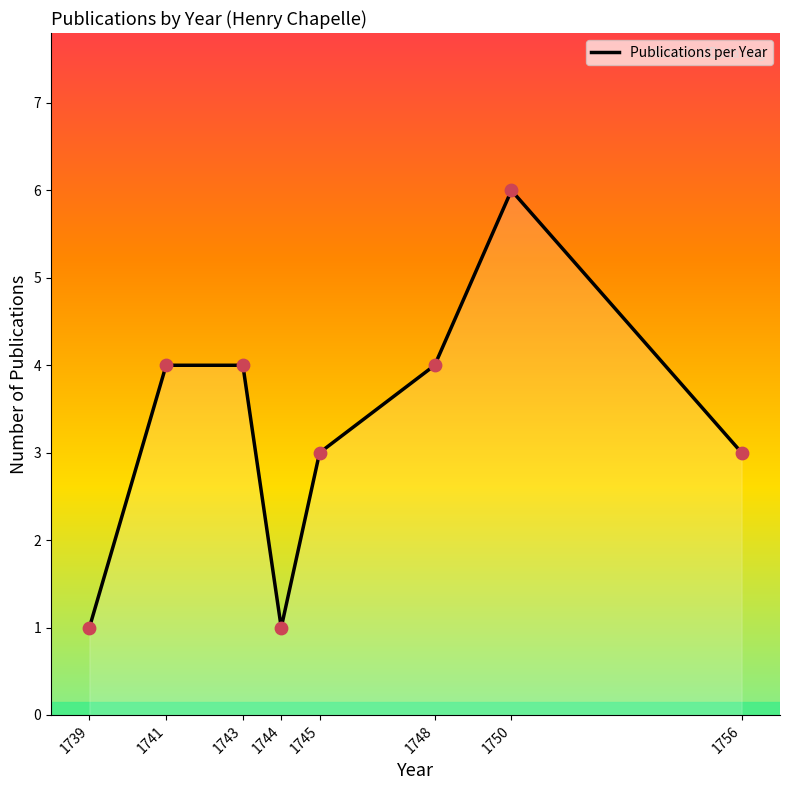

What is the change in value from 1750 to 1756?

-3